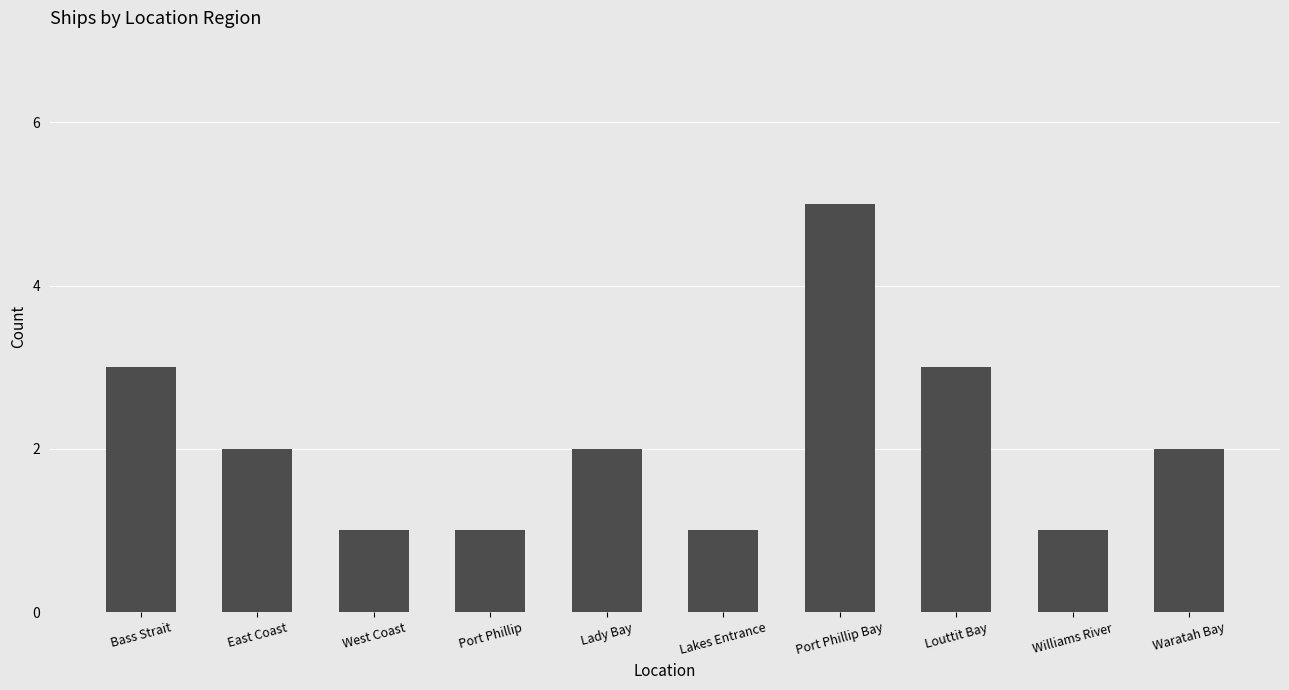

Read the value at Port Phillip.

1